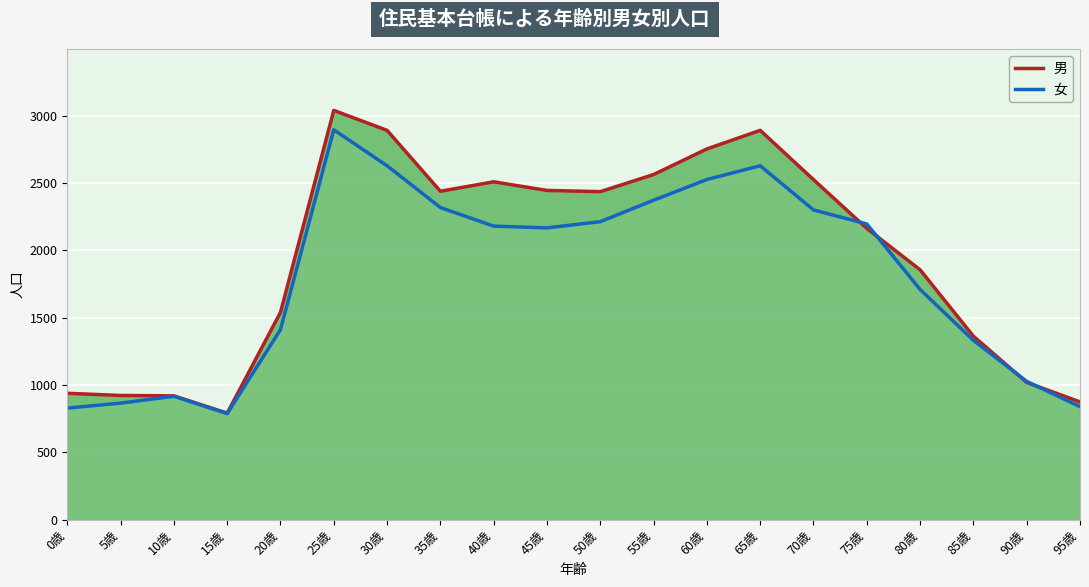

What position from the right is 25歳?

15